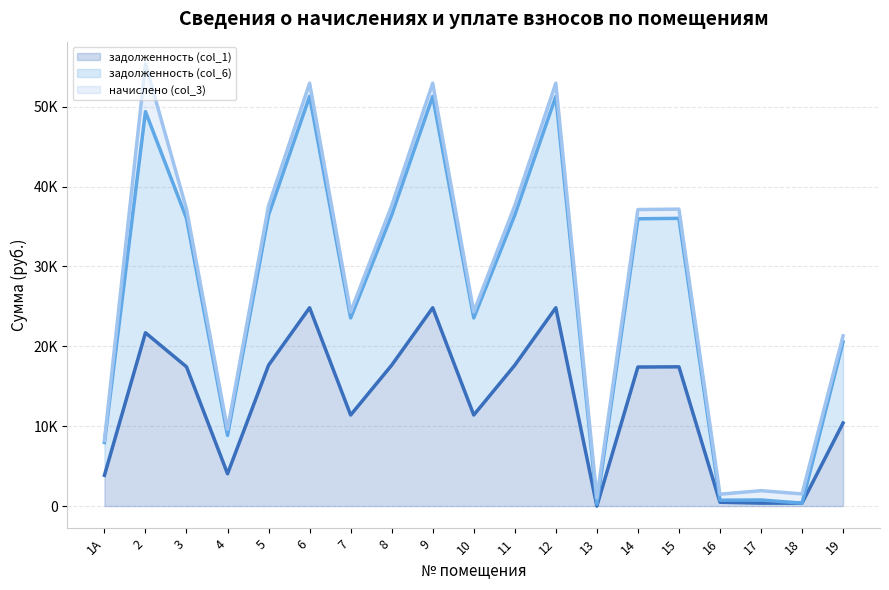

True or false: задолженность (col_1) (линия) has more than 2 points higher than both neighbors.

True